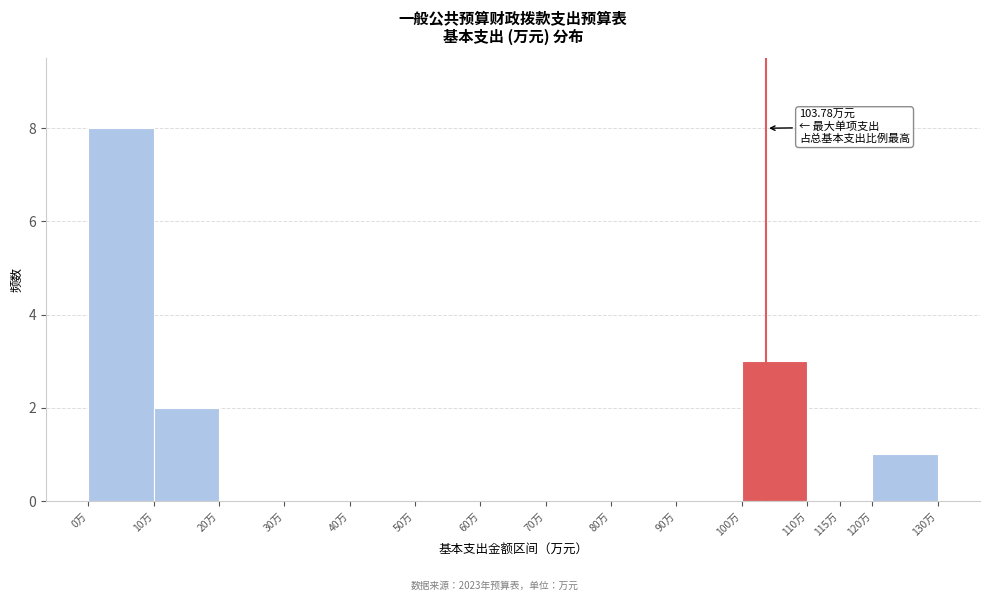

Over which range of the x-axis is the bar tallest?

0 to 10